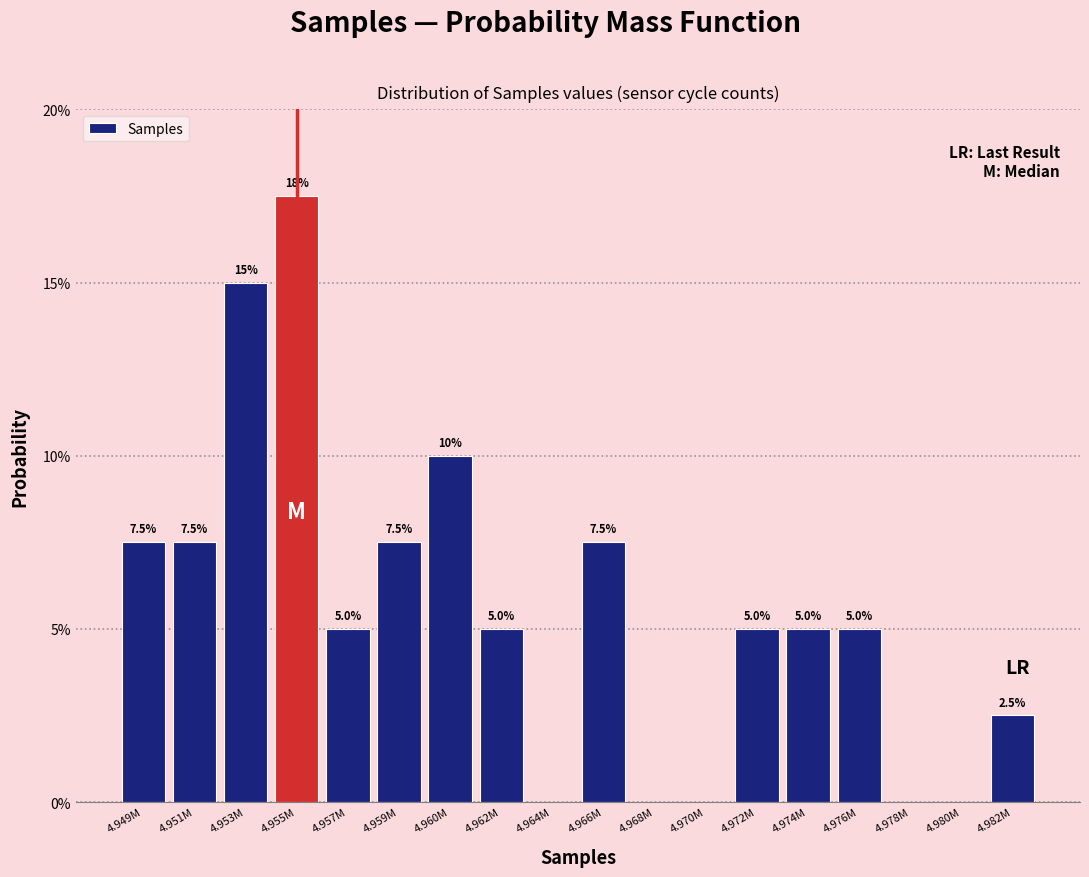

Are the bars horizontal?

No